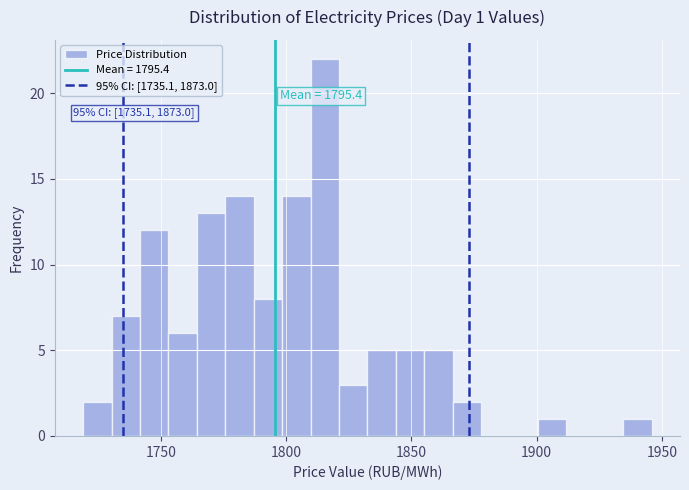

Read against the x-axis, roughly where is the centre of the tallest bar?

1815